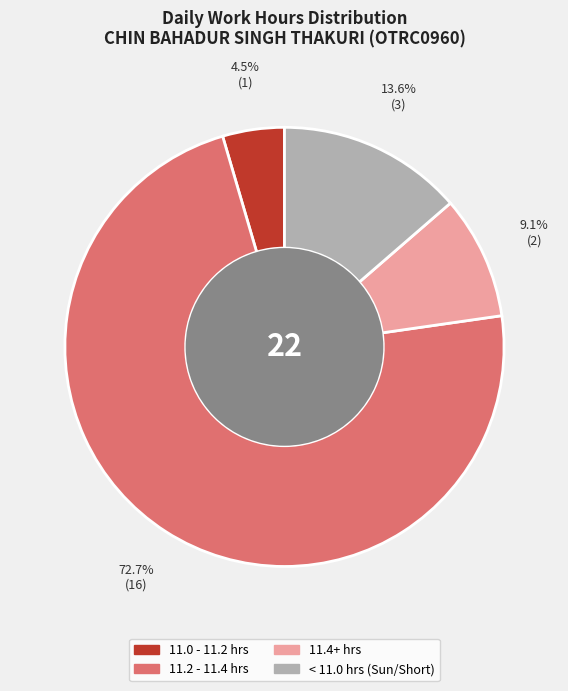

Is there a majority slice in this chart?

Yes